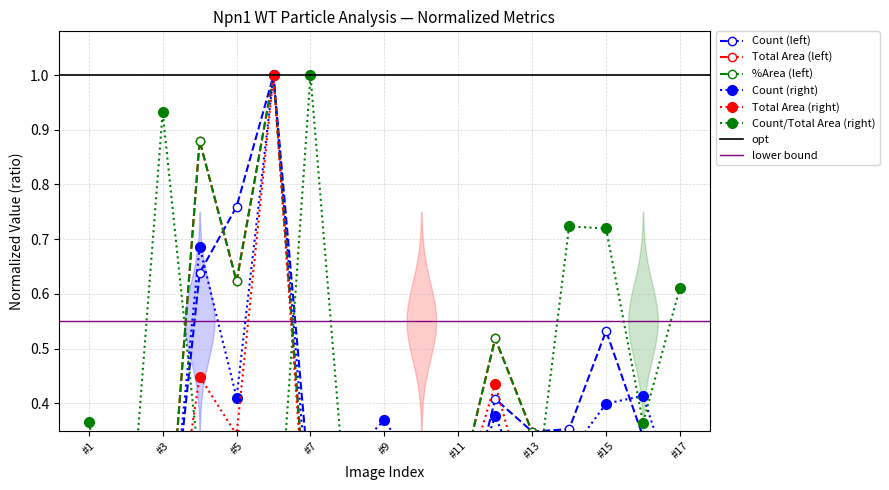

Count the number of data series in this chart.

6